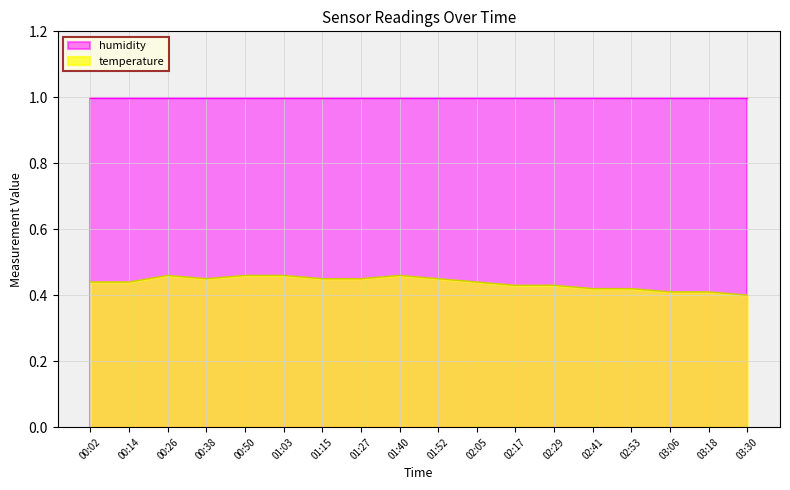

Reading right to left, transcribe all the data shown in this chart.

03:30=0.4	03:18=0.4	03:06=0.4	02:53=0.4	02:41=0.4	02:29=0.4	02:17=0.4	02:05=0.4	01:52=0.5	01:40=0.5	01:27=0.5	01:15=0.5	01:03=0.5	00:50=0.5	00:38=0.5	00:26=0.5	00:14=0.4	00:02=0.4